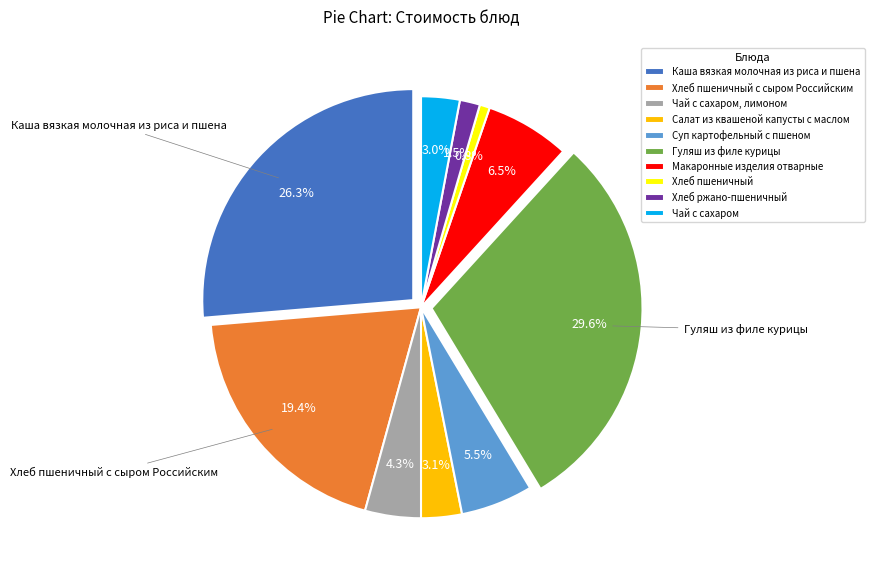

Does Макаронные изделия отварные represent more than half of the total?

No